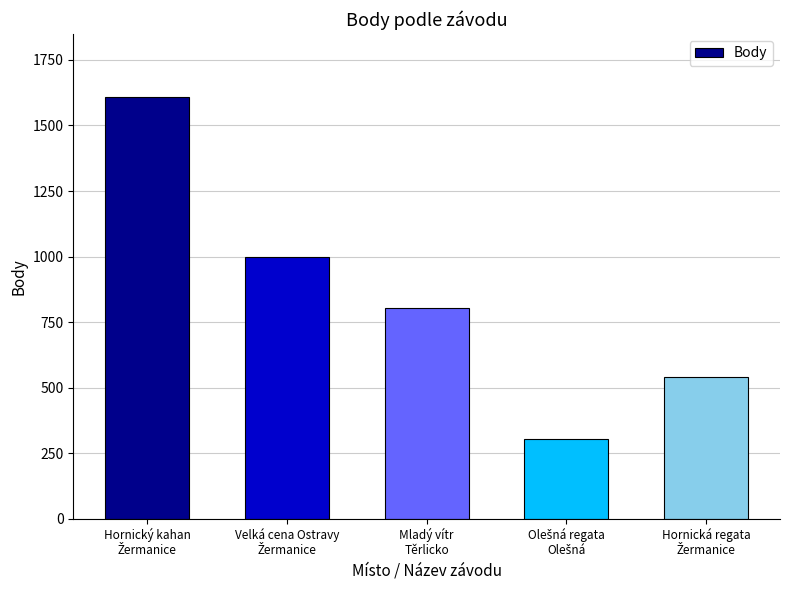

What is the sum of all values?

4254